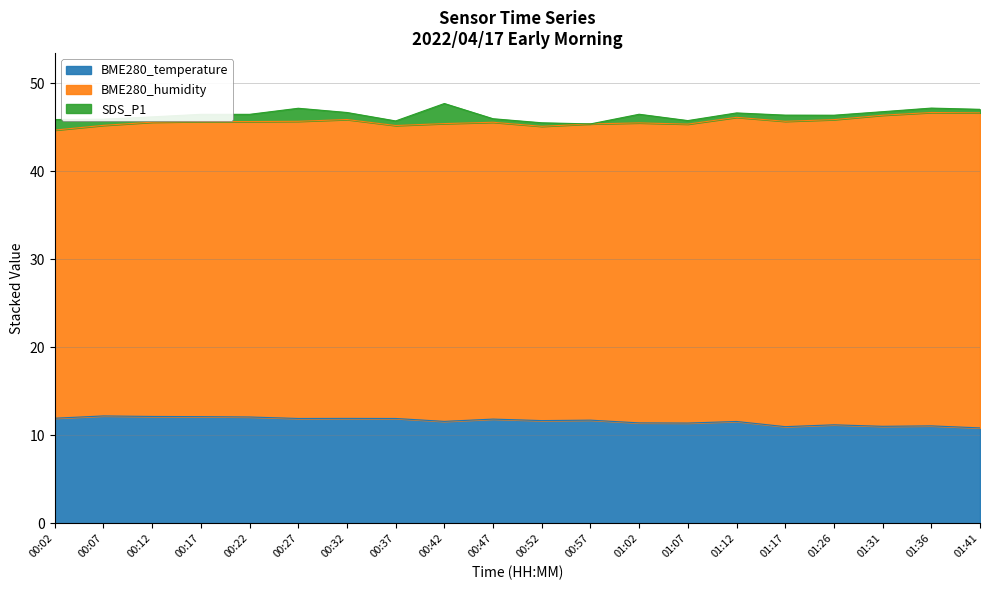

Which has a higher value, 01:12 or 00:27?

00:27